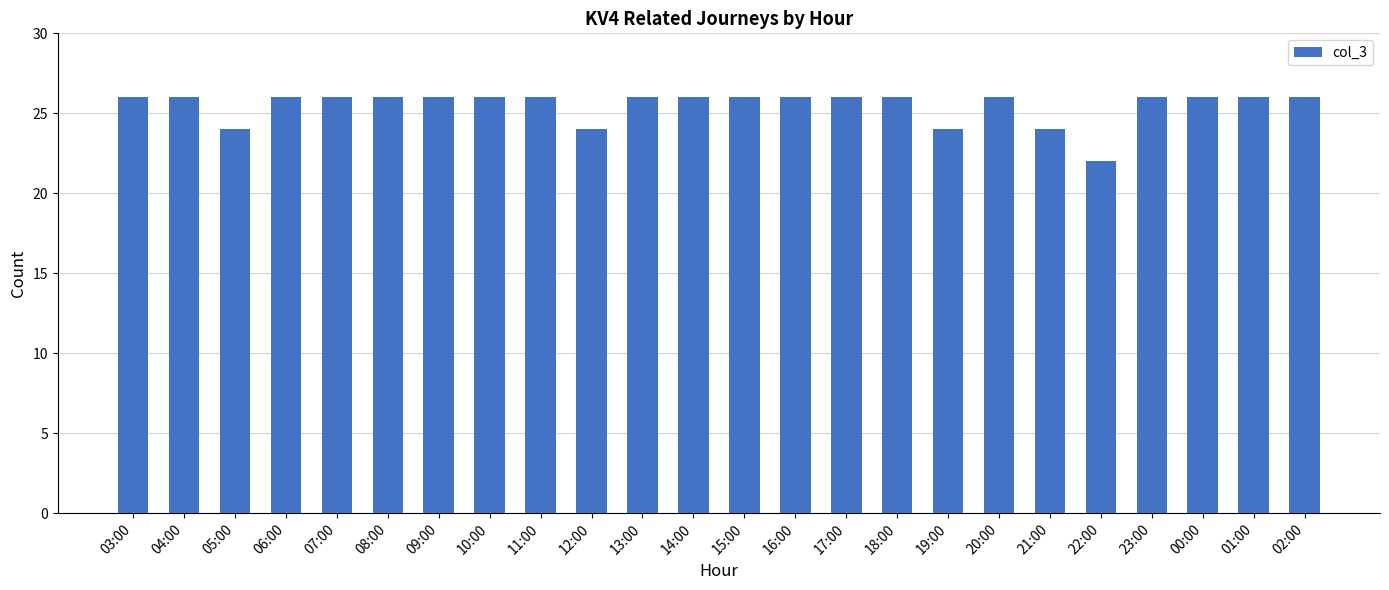

What value does the data have at 18:00?

26